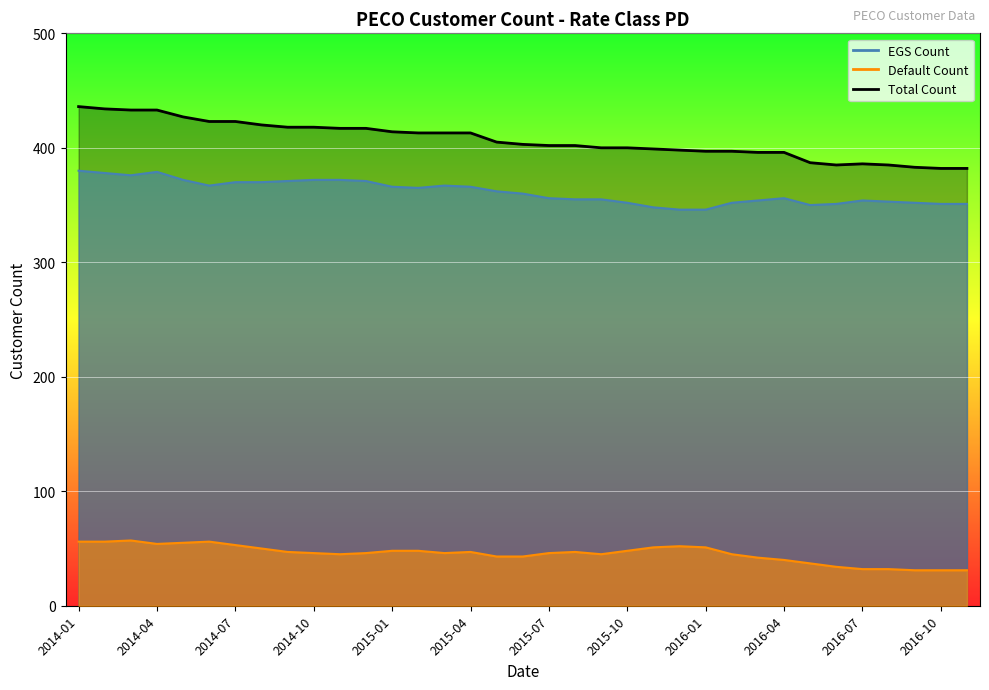

Which label corresponds to the smallest value in the chart?

2016-09